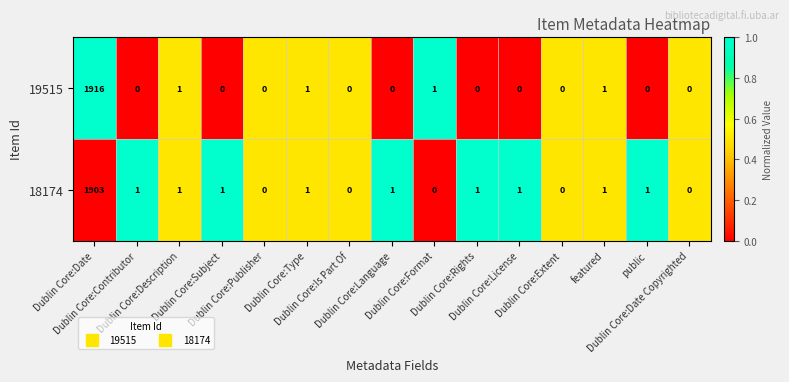

Rank the series by their average value, from lowest to highest.

18174, 19515